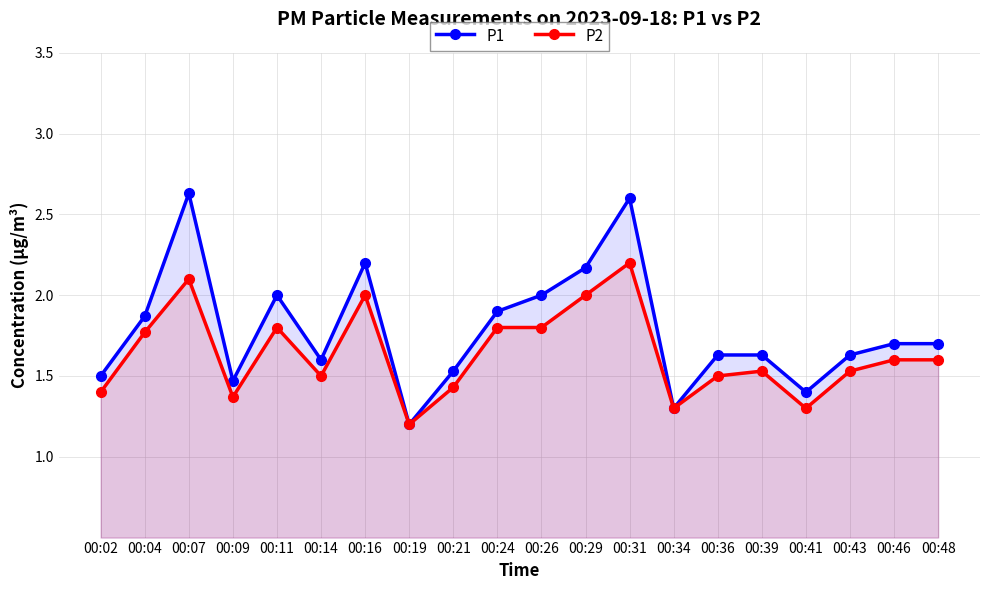

List the labels in order of P1 value, largest first.

00:07, 00:31, 00:16, 00:29, 00:11, 00:26, 00:24, 00:04, 00:46, 00:48, 00:36, 00:39, 00:43, 00:14, 00:21, 00:02, 00:09, 00:41, 00:34, 00:19